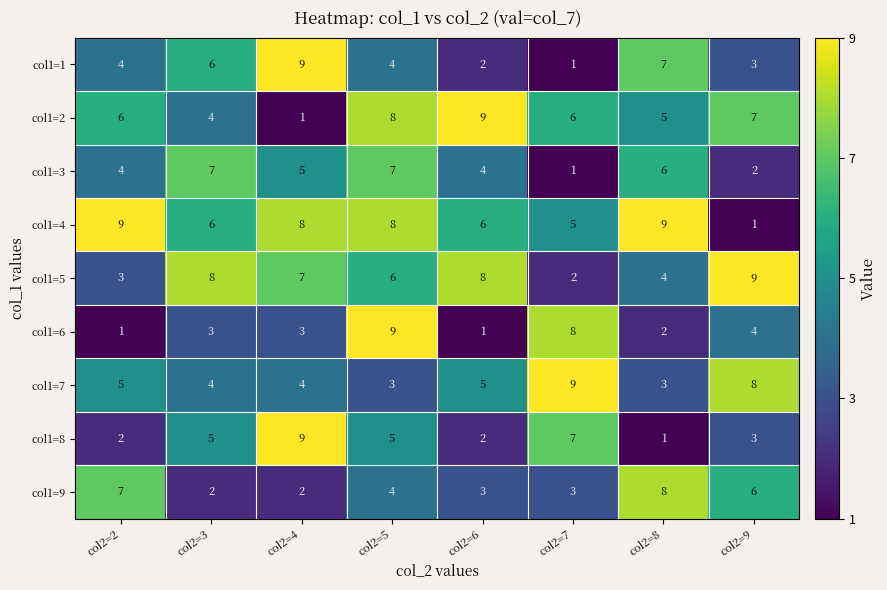

What is the average value of the col1=6 series?

4